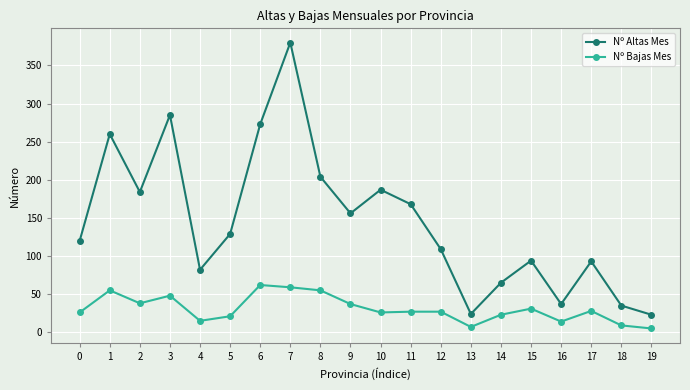

At which category does Nº Bajas Mes reach its first local peak?

1